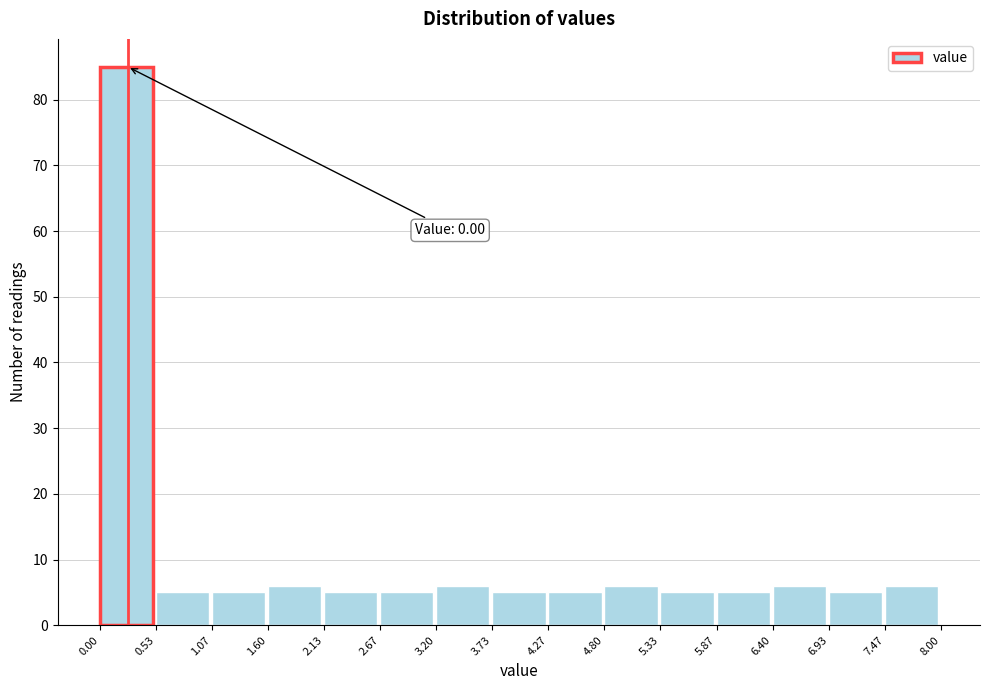

Over which range of the x-axis is the bar tallest?

0.00 to 0.53